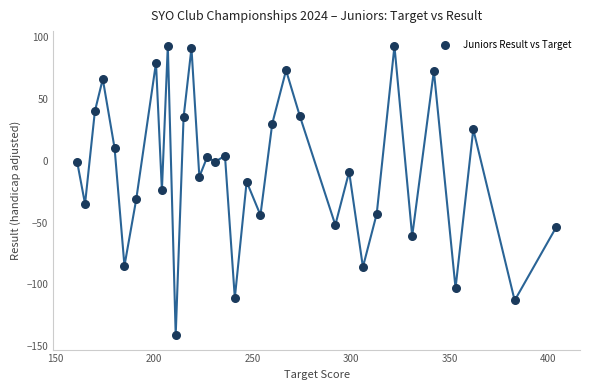

What is the range of Y values (max minus min)?

234.0